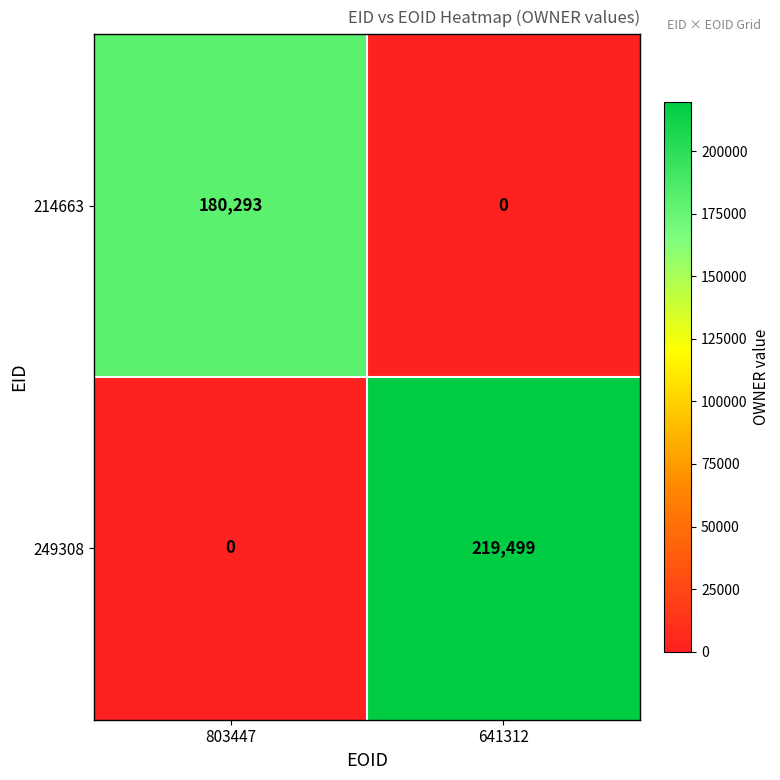

At which category is the sum across all series the highest?

641312